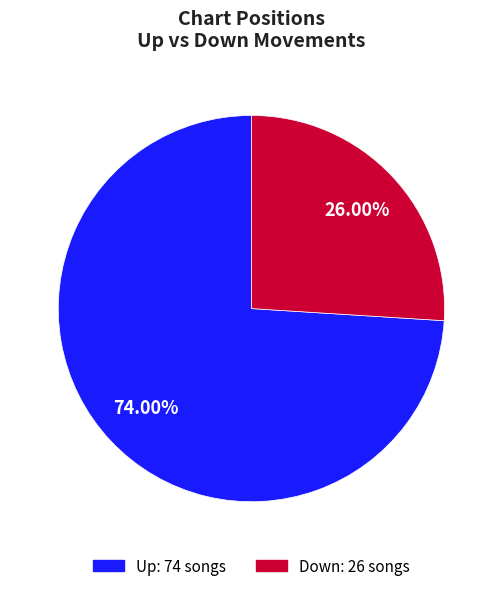

Is there any slice that represents more than half of the pie?

Yes